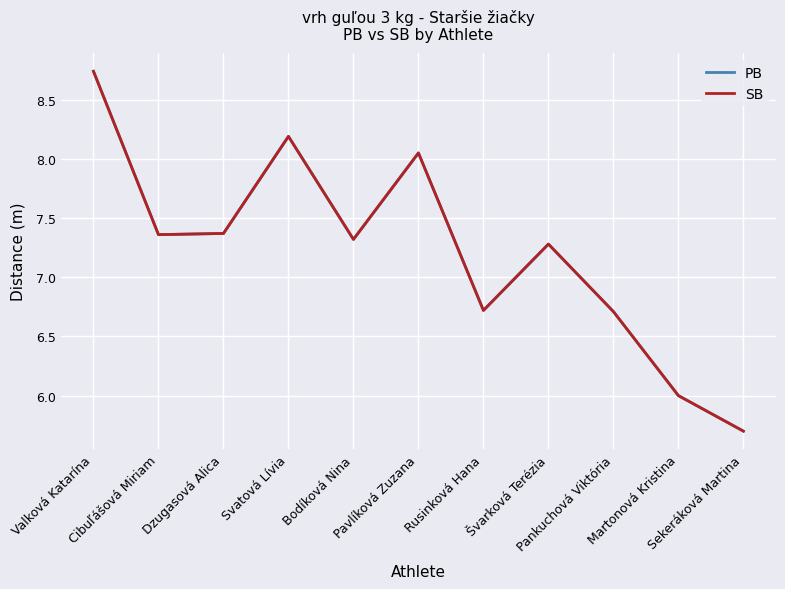

How many lines are shown in the chart?

2